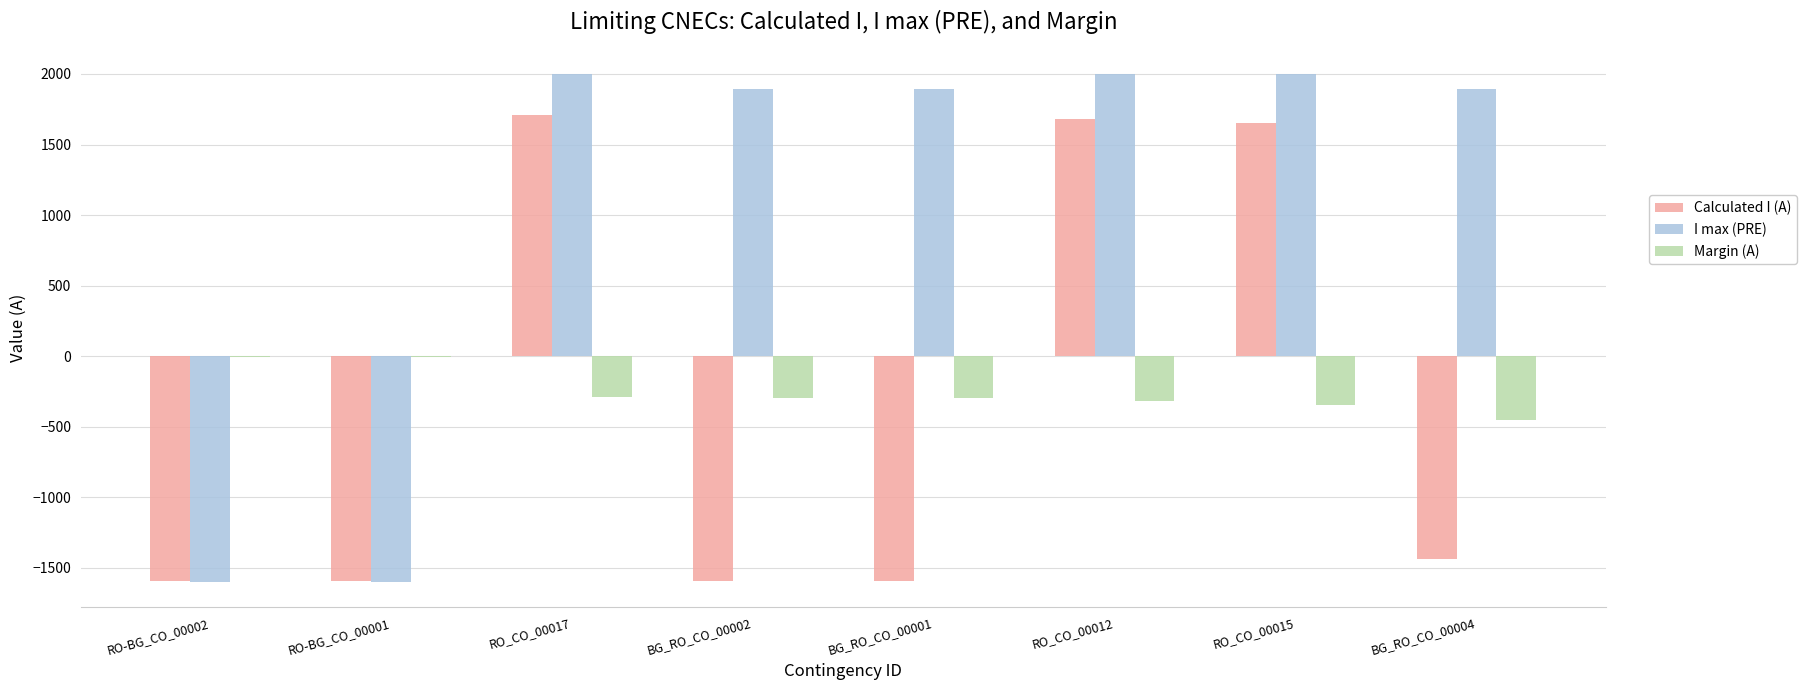

Where is Calculated I (A) nearest to the value 57?

BG_RO_CO_00004